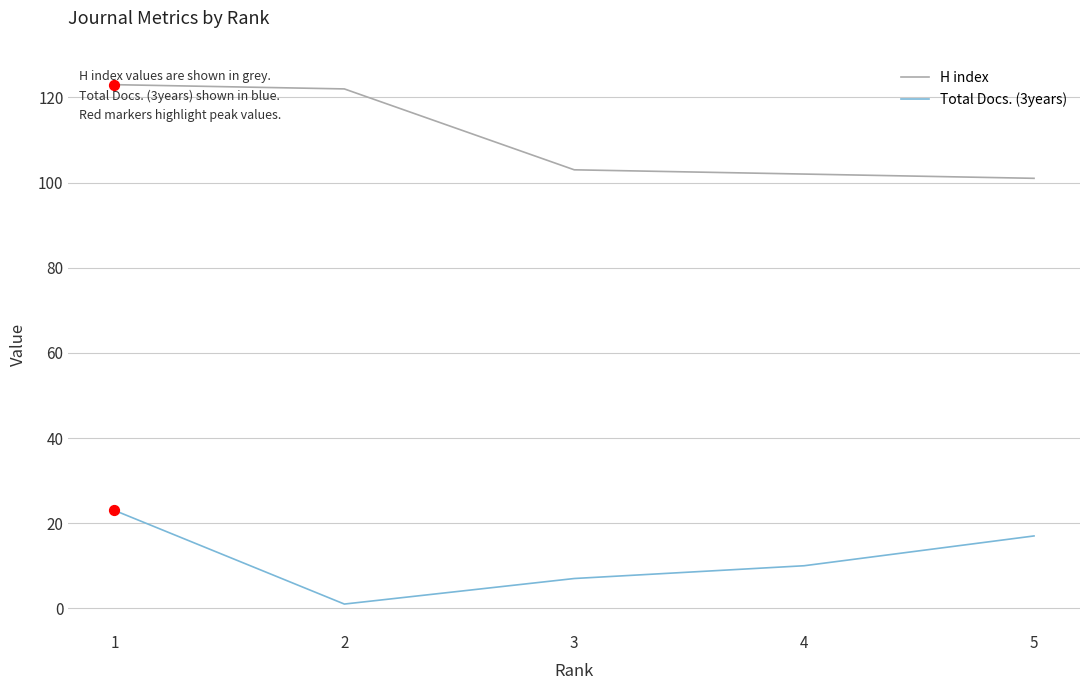

Which series has the largest total across all categories?

H index